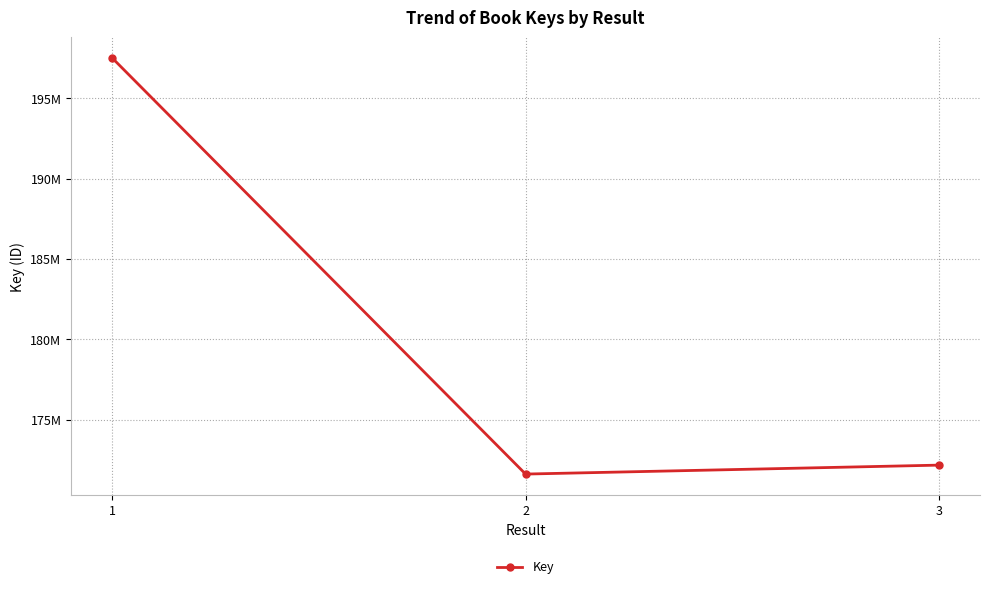

Reading left to right, list all the values displayed in this chart.

197501268	171605750	172162233